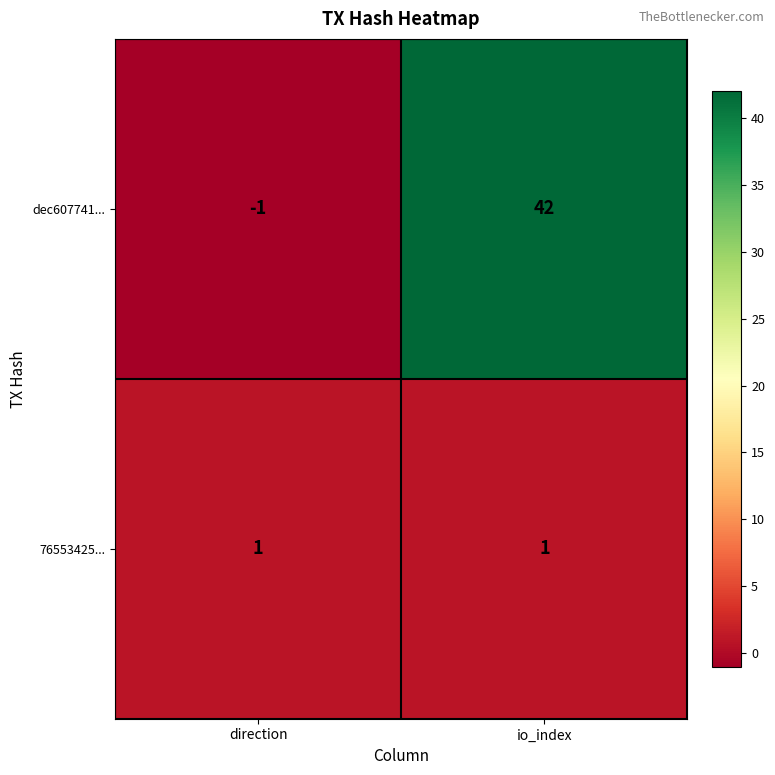

What is the difference between the highest and lowest values at io_index?

41